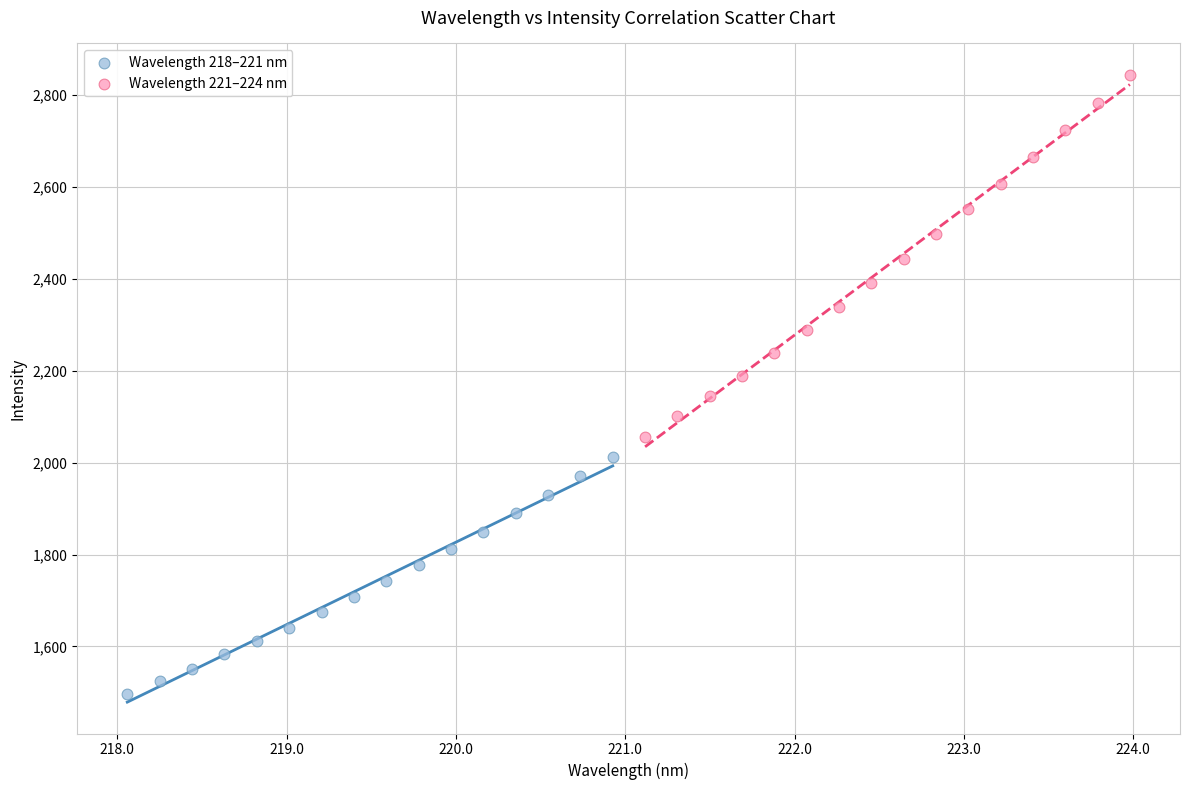

Which series has the largest Y range (max minus min)?

Wavelength 221–224 nm